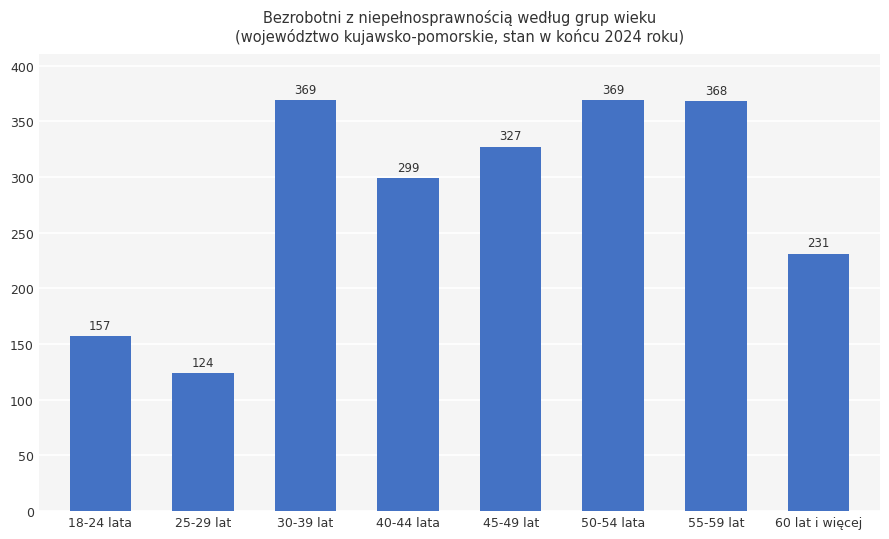

What is the ratio of the value at 45-49 lat to the value at 18-24 lata?

2.1